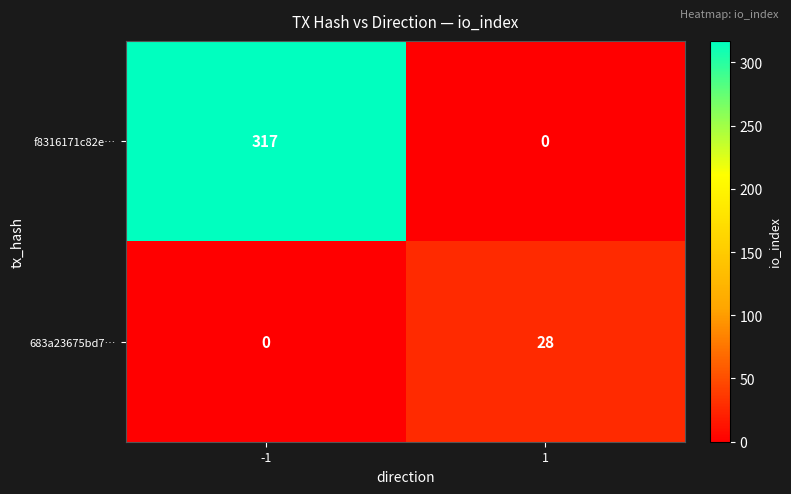

Reading right to left, list all the values displayed in this chart.

f8316171c82e…: 1=0	-1=317
683a23675bd7…: 1=28	-1=0